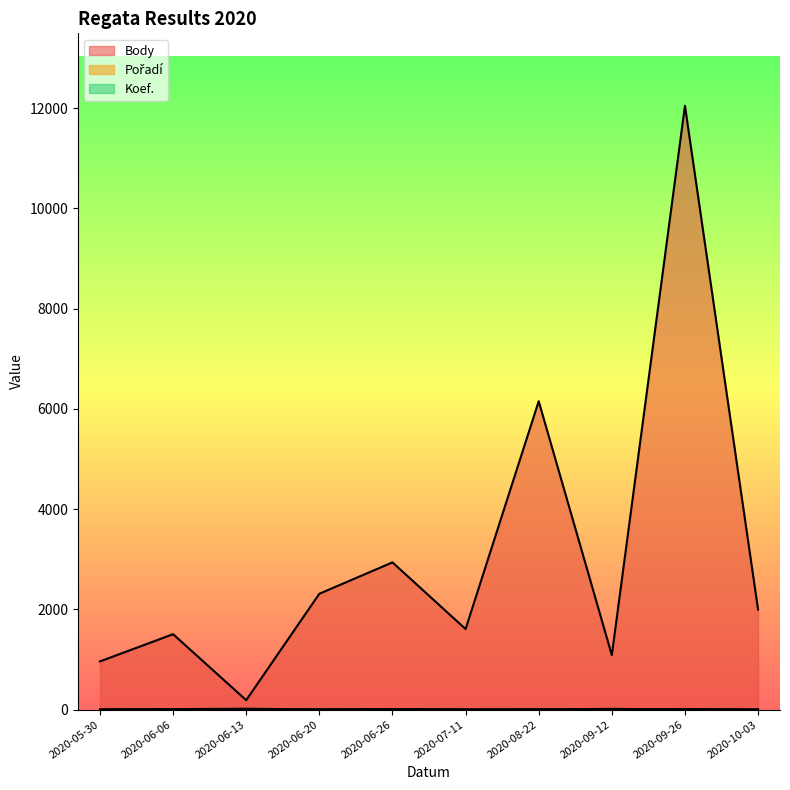

What position from the right is 2020-06-13?

8